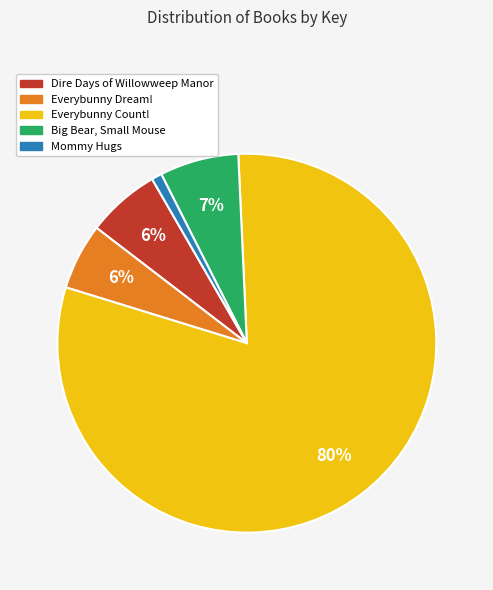

To the nearest percent, what percentage of the pie is Everybunny Count!?

80%